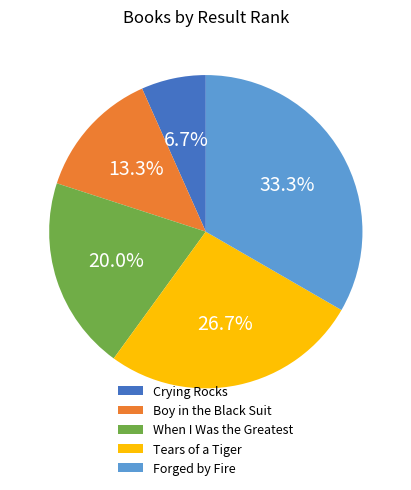

True or false: When I Was the Greatest accounts for 33% of the total.

False